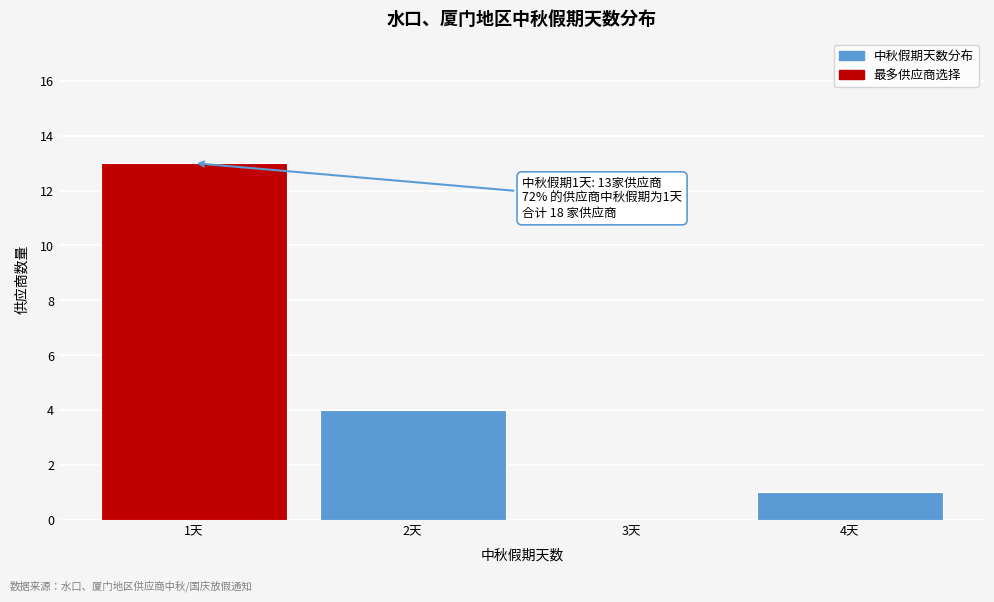

Reading right to left, what are all the values shown in this chart?

4天=1	3天=0	2天=4	1天=13